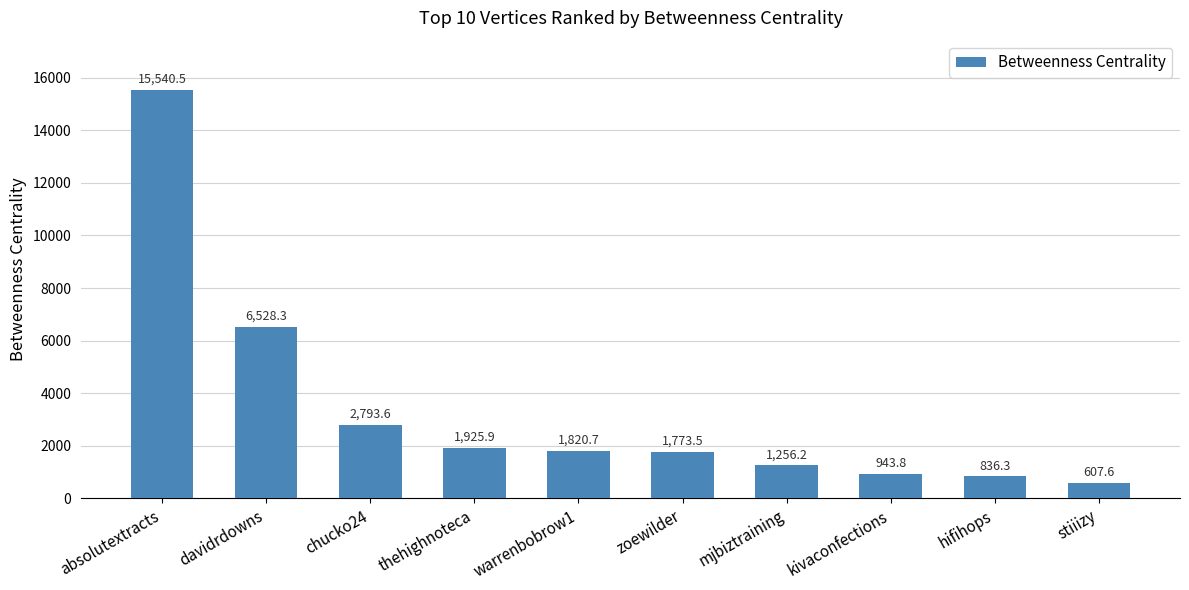

What is the difference between the second highest and minimum values?

5920.7